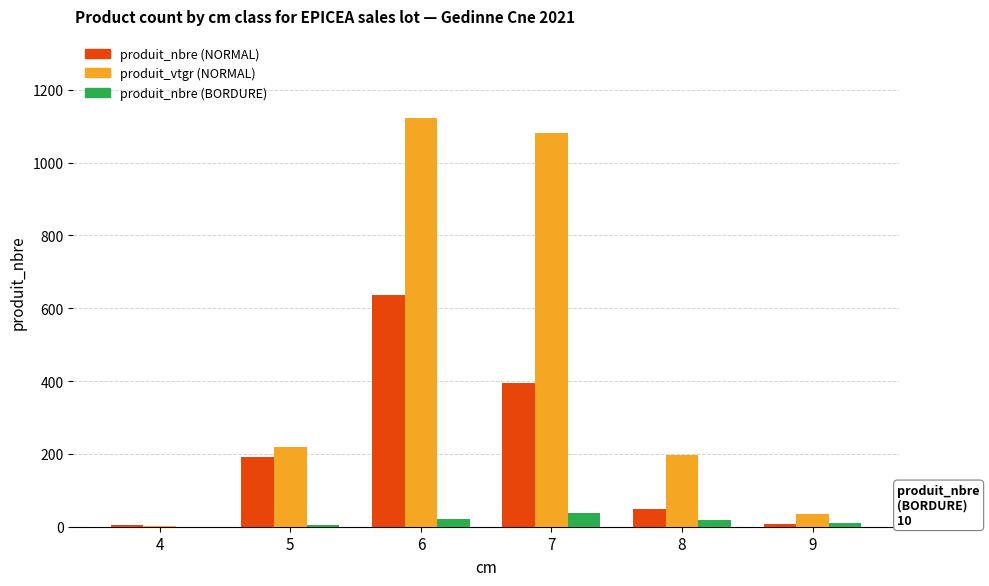

Between 4 and 6, which series saw the biggest shift?

produit_vtgr (NORMAL)